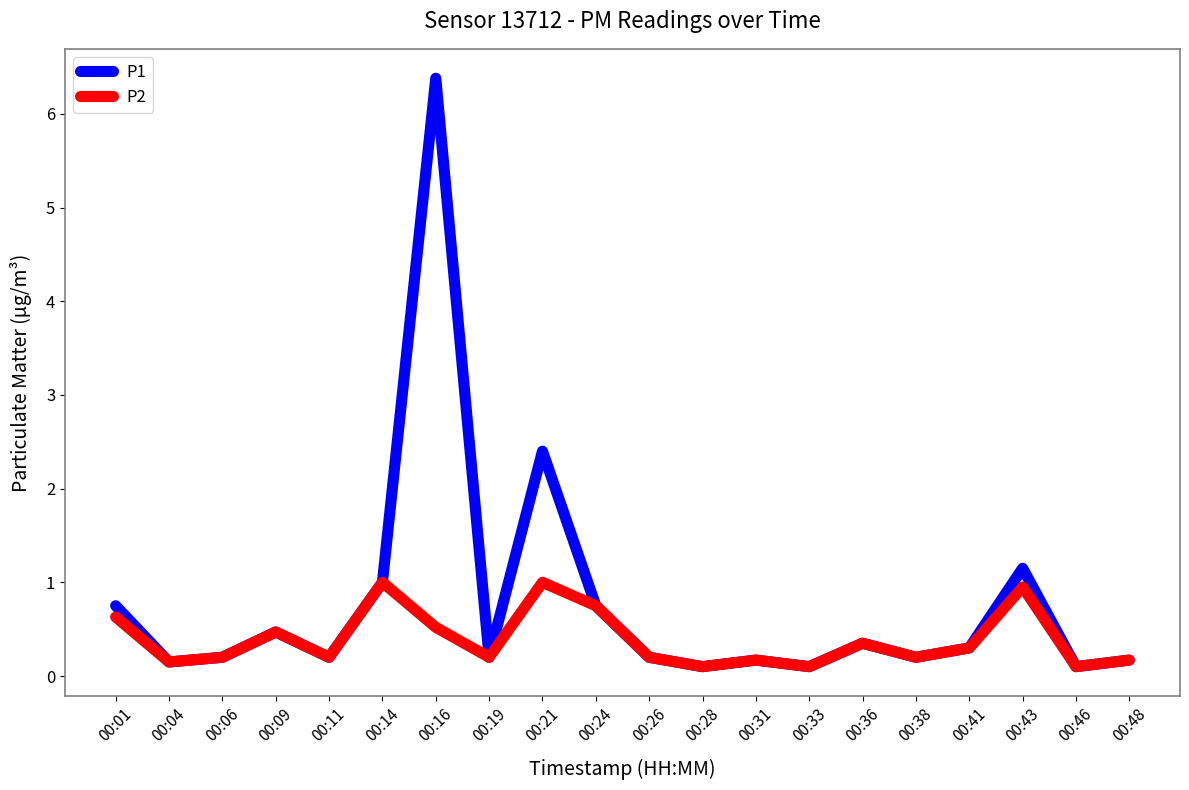

True or false: P2 has a value of 0.3 at 00:41.

True